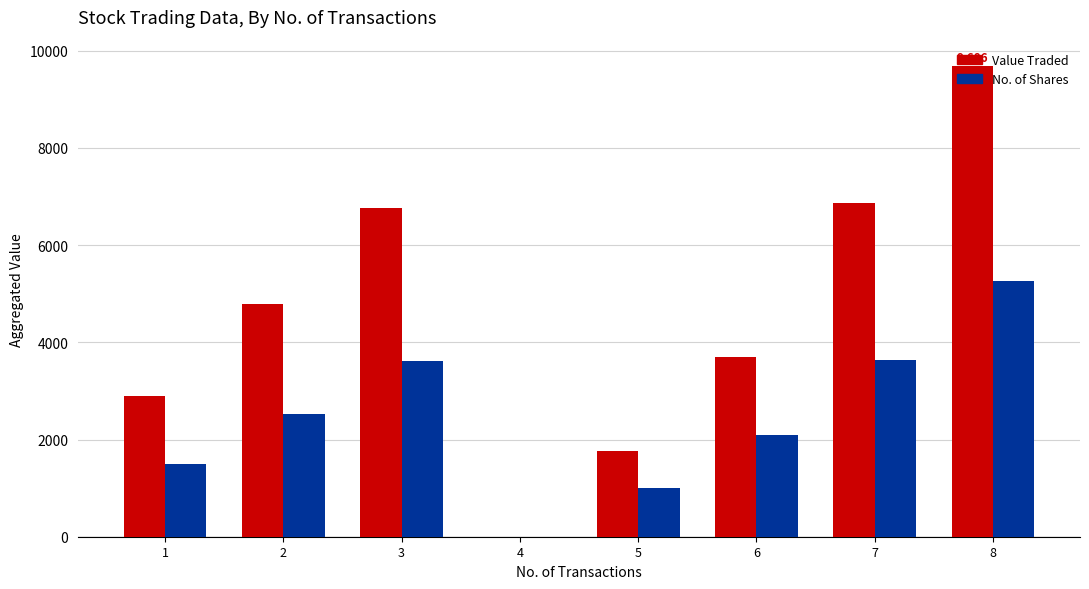

What is the total value across all series at 7?

10514